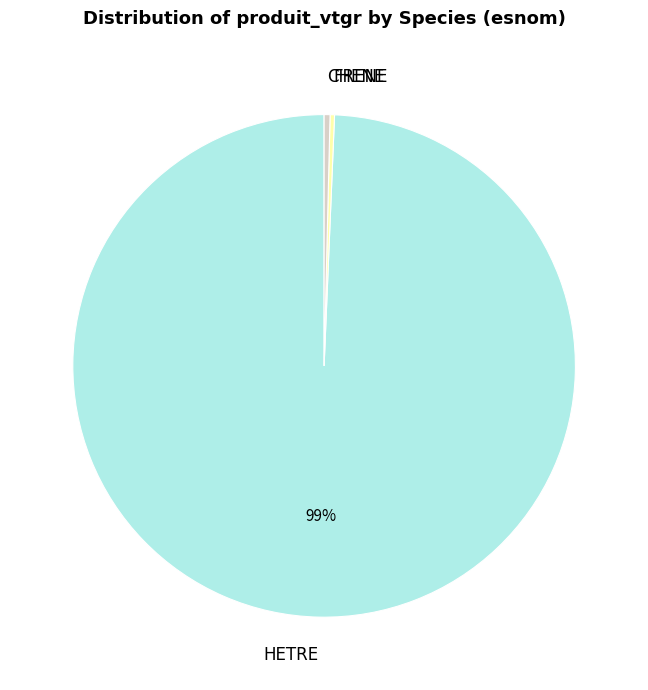

To the nearest percent, what is the average slice percentage?

33%